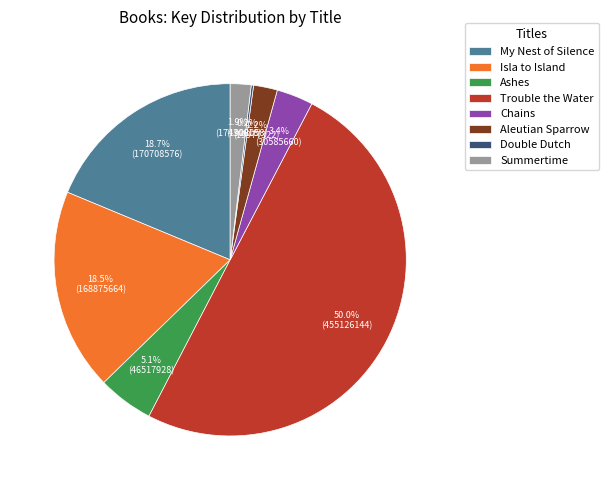

To the nearest percent, what is the average slice percentage?

12%